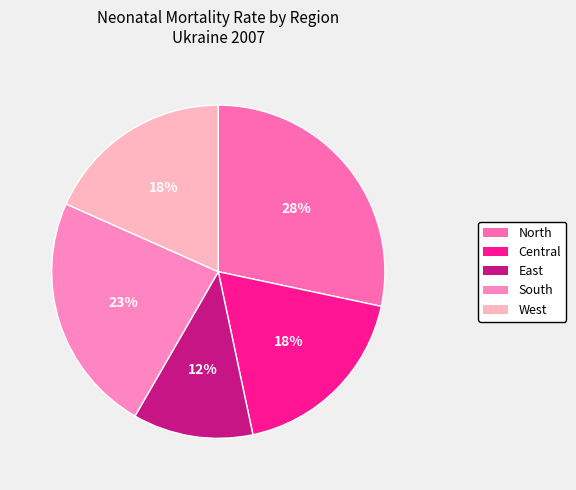

How many segments does this pie chart have?

5